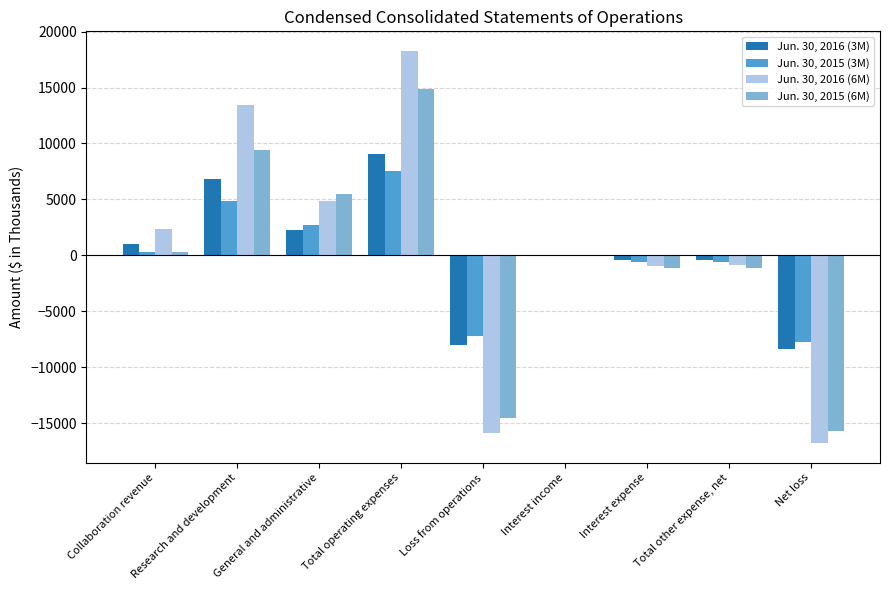

Which category has the highest value across all series?

Total operating expenses